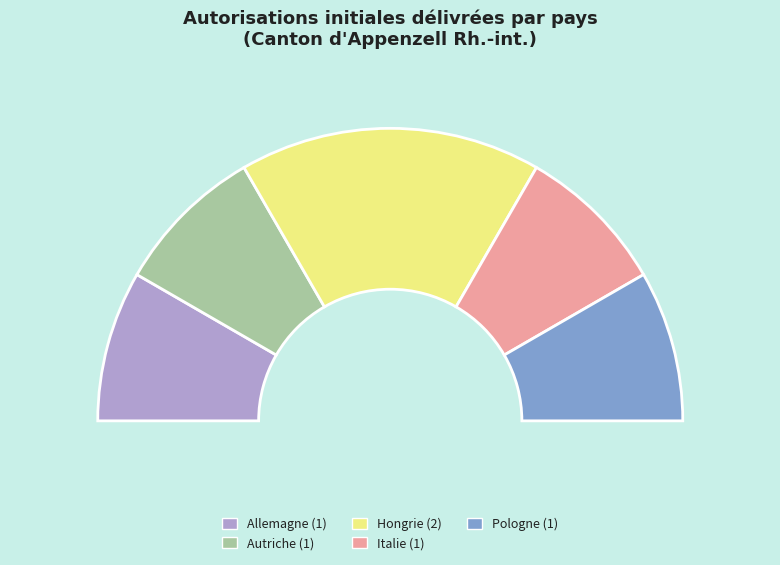

To the nearest percent, what percentage of the pie is Italie?

17%